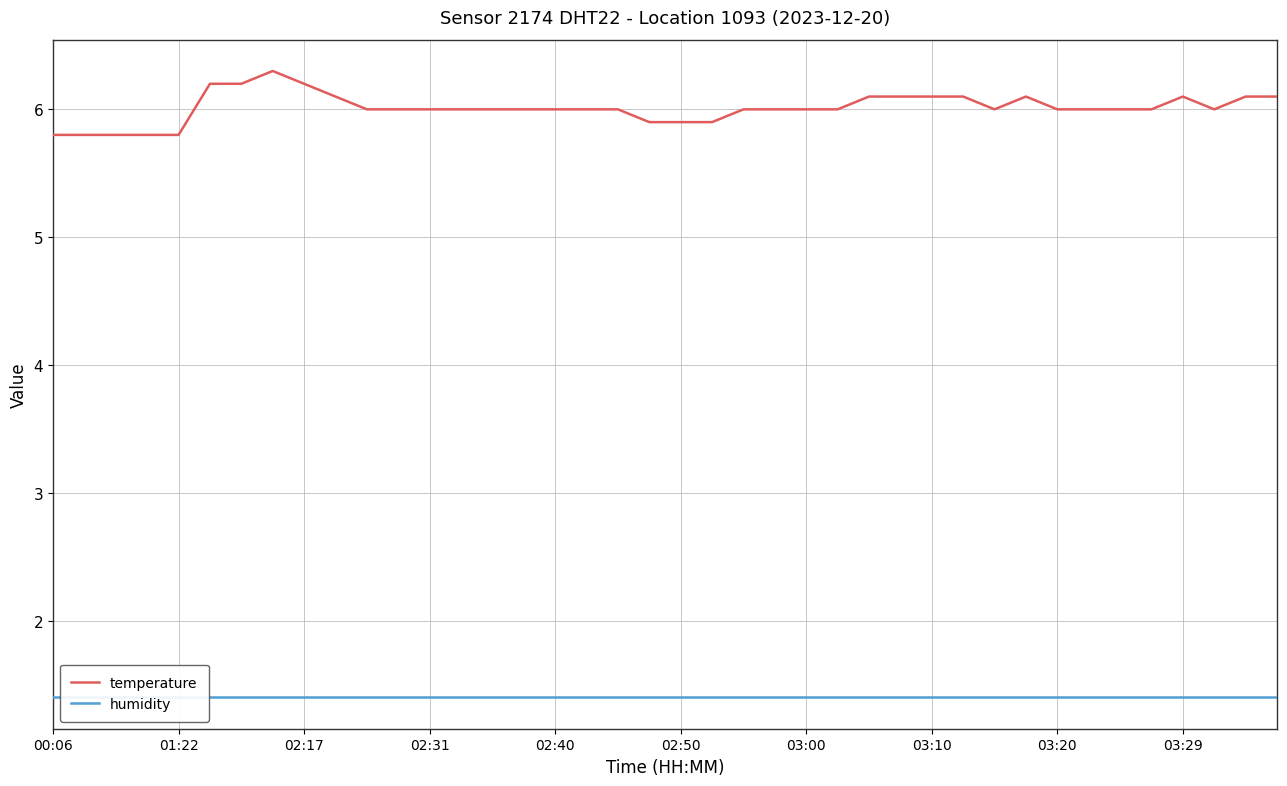

At 22, list the series in order from smallest to largest.

humidity, temperature